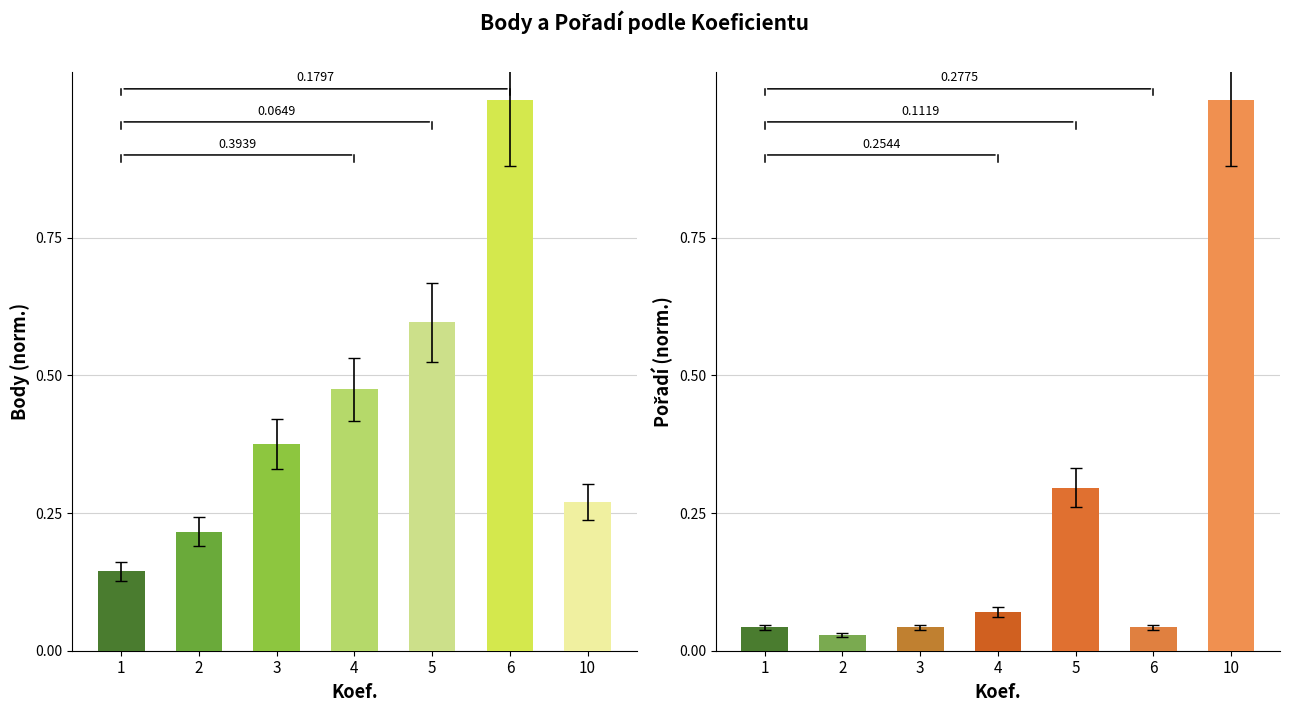

Reading left to right, list all the values displayed in this chart.

Body: 0.1	0.2	0.4	0.5	0.6	1.0	0.3
Pořadí: 0.0	0.0	0.0	0.1	0.3	0.0	1.0